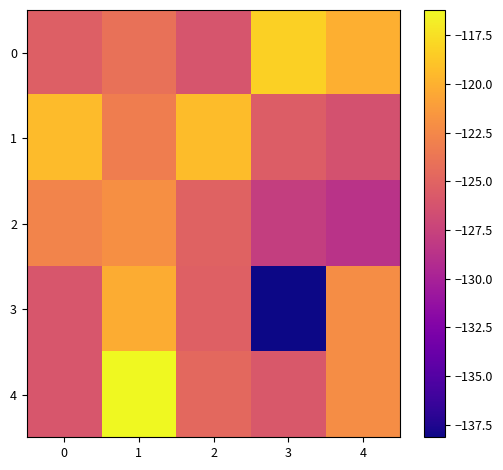

Reading left to right, extract all data points from this chart.

0: 0=-125.4	1=-124.1	2=-126.1	3=-118.3	4=-120.1
1: 0=-119.4	1=-123.2	2=-119.3	3=-125.5	4=-126.3
2: 0=-122.8	1=-122.0	2=-125.1	3=-127.8	4=-128.7
3: 0=-126.0	1=-120.3	2=-125.3	3=-138.1	4=-122.2
4: 0=-126.0	1=-116.2	2=-124.6	3=-125.9	4=-122.1